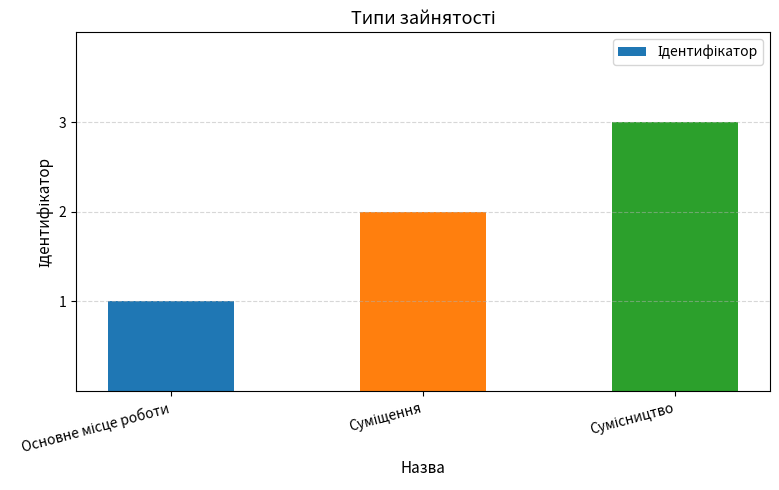

How many values are between 1 and 3?

3